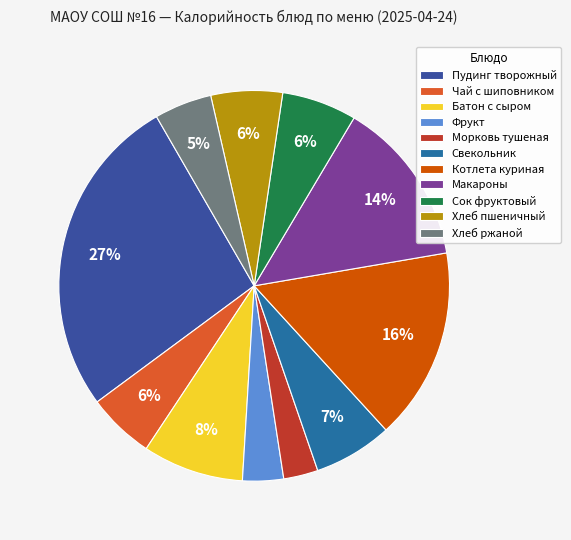

Do Морковь тушеная and Макароны together represent more than half of the pie?

No